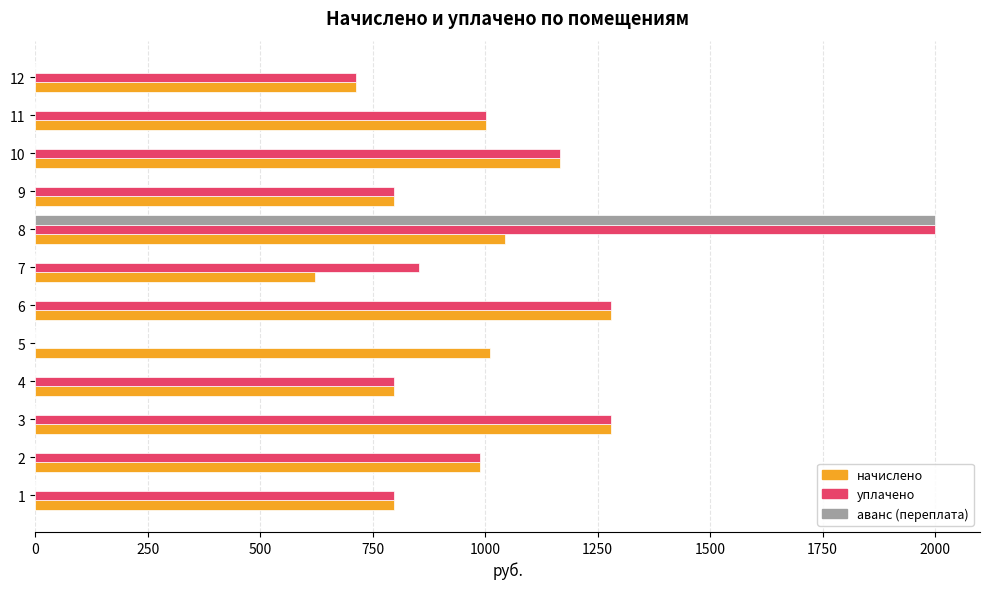

What is the total value across all series at 3?

2561.8